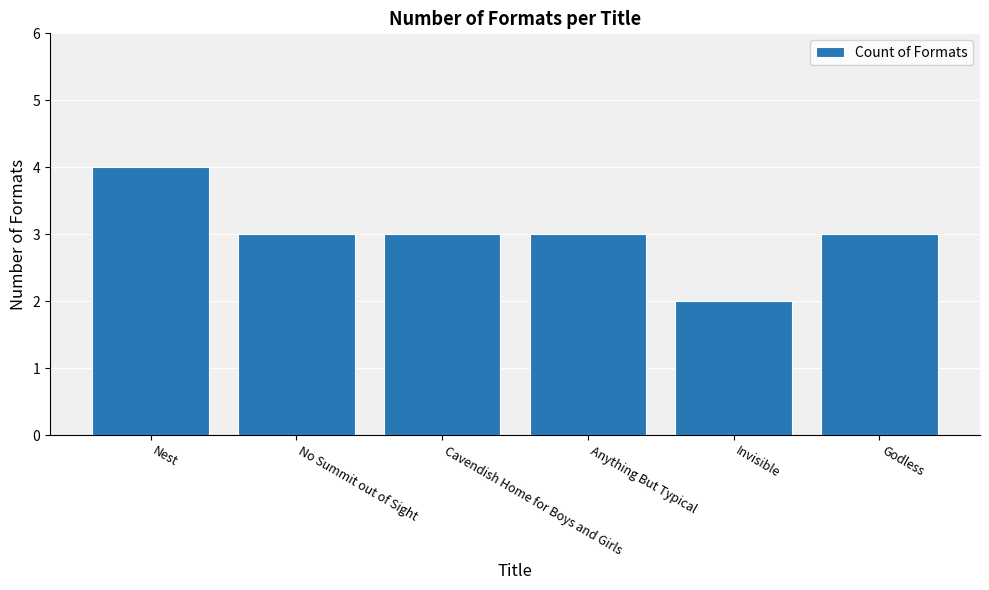

What is the maximum value shown in the chart?

4